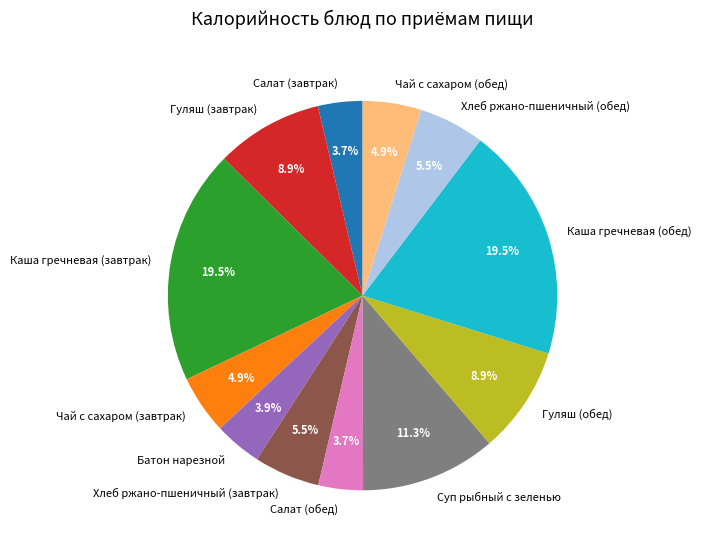

Between Каша гречневая (обед) and Суп рыбный с зеленью, which is larger?

Каша гречневая (обед)